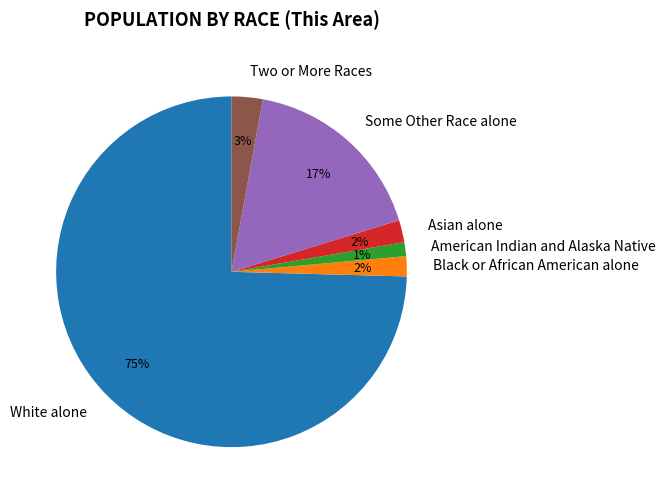

Does Black or African American alone account for over 50% of the chart?

No